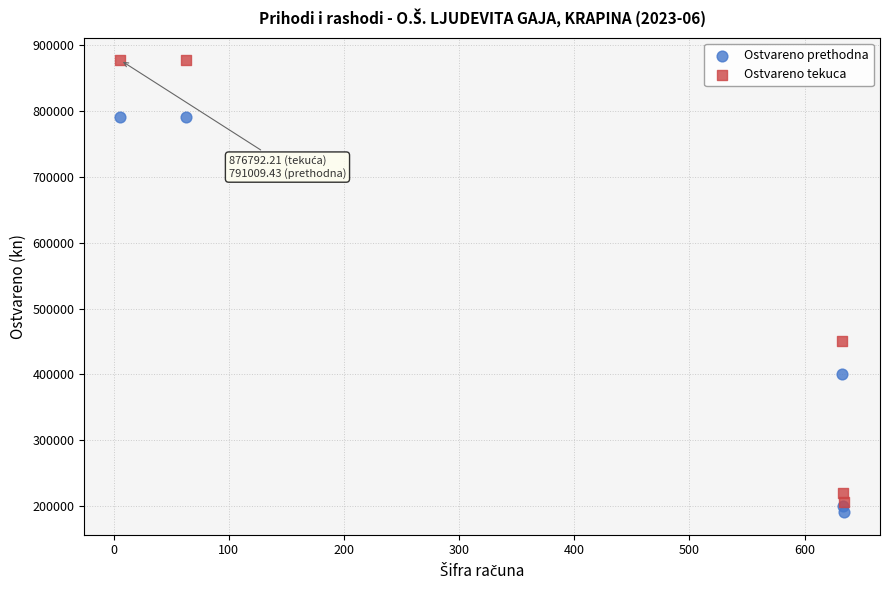

Across all series, what Y value is closest to 533900?

450000.0